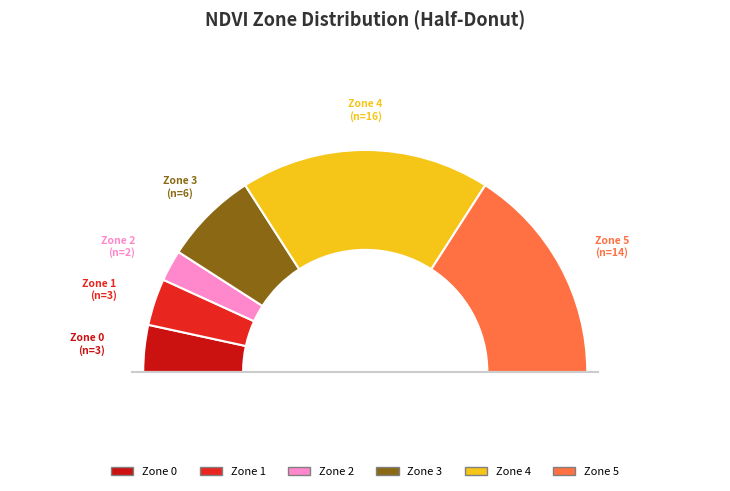

Is there any slice that represents more than half of the pie?

No